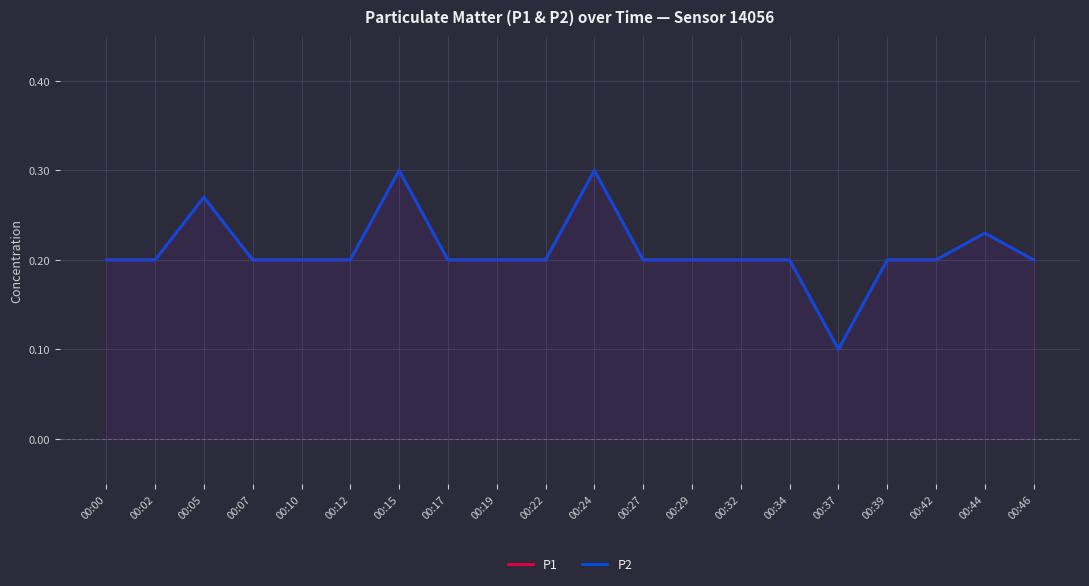

At how many categories does at least one series exceed 0?

20